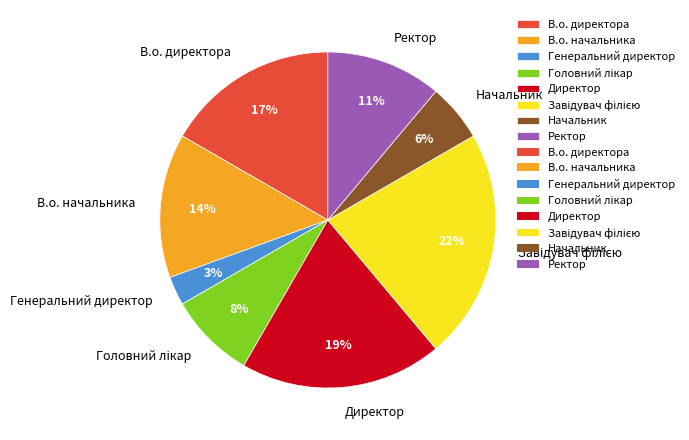

Which has a higher value, Директор or В.о. начальника?

Директор